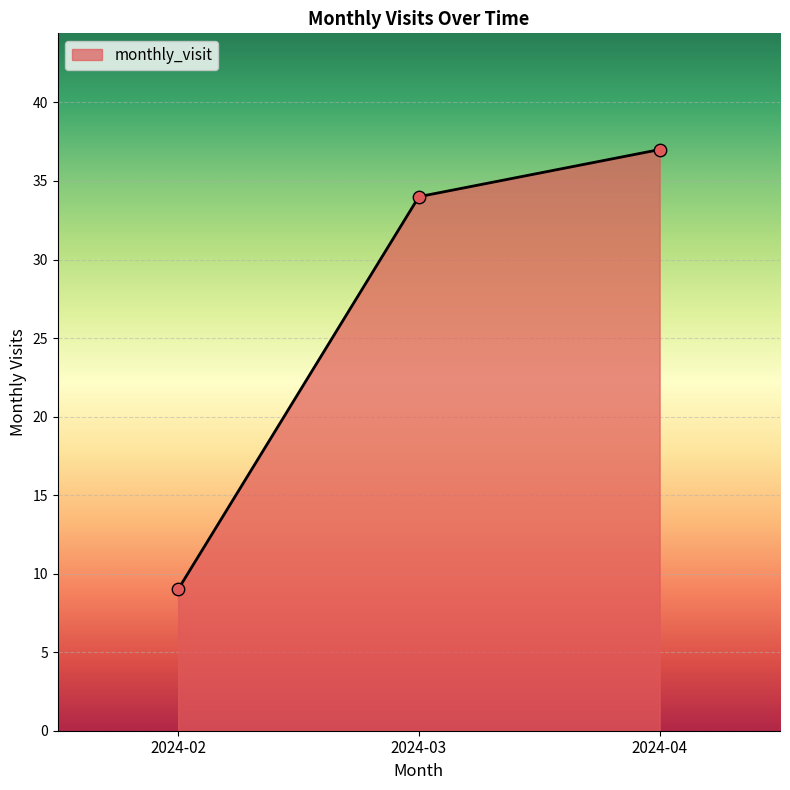

What is the ratio of the value at 2024-02 to the value at 2024-03?

0.3